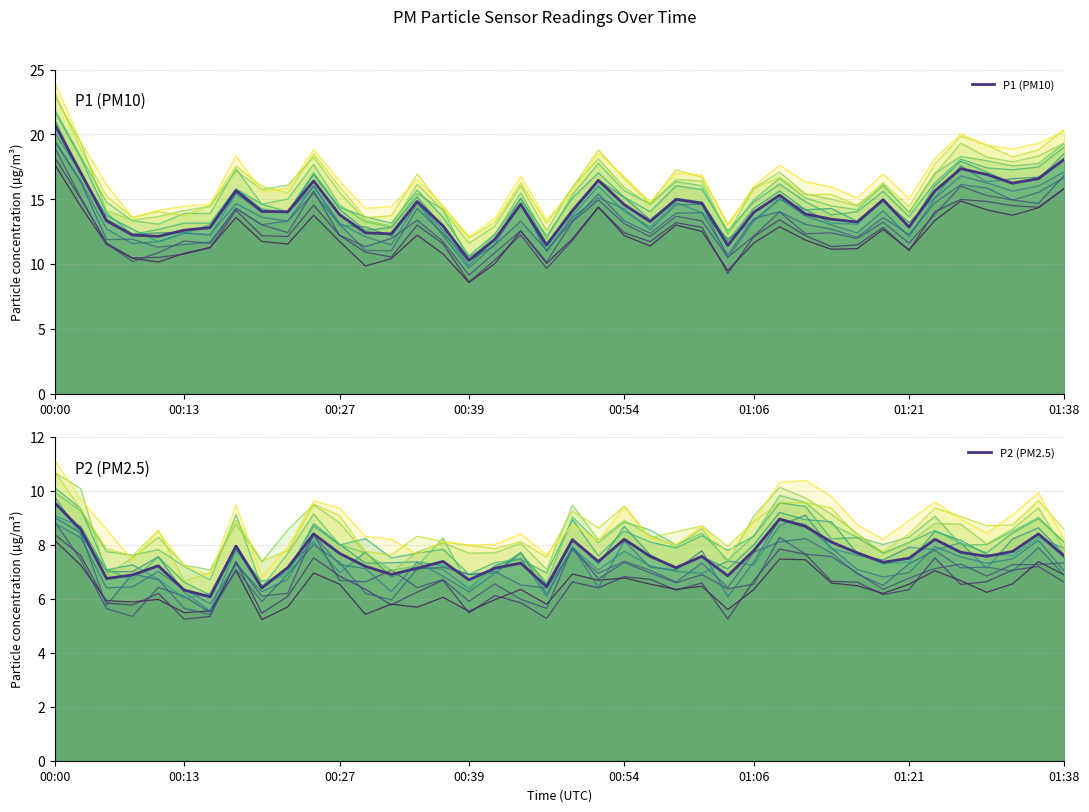

Rank the series at 00:54 from lowest to highest value.

P2 (PM2.5), P1 (PM10)